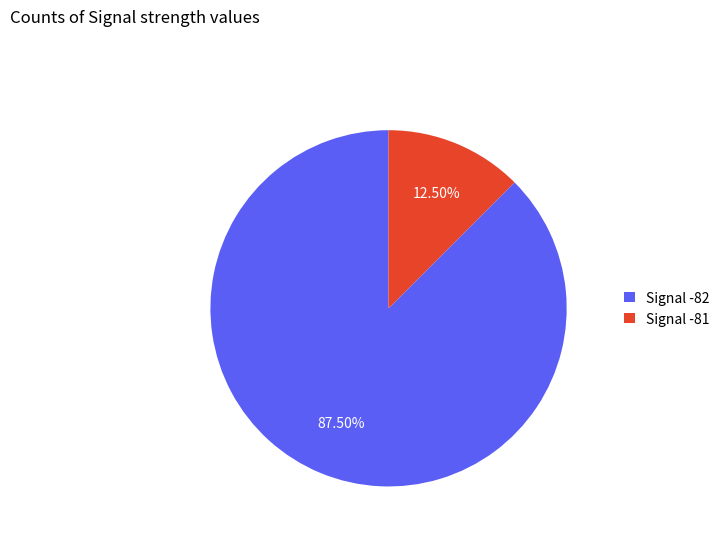

Rank the categories by value from highest to lowest.

Signal -82, Signal -81